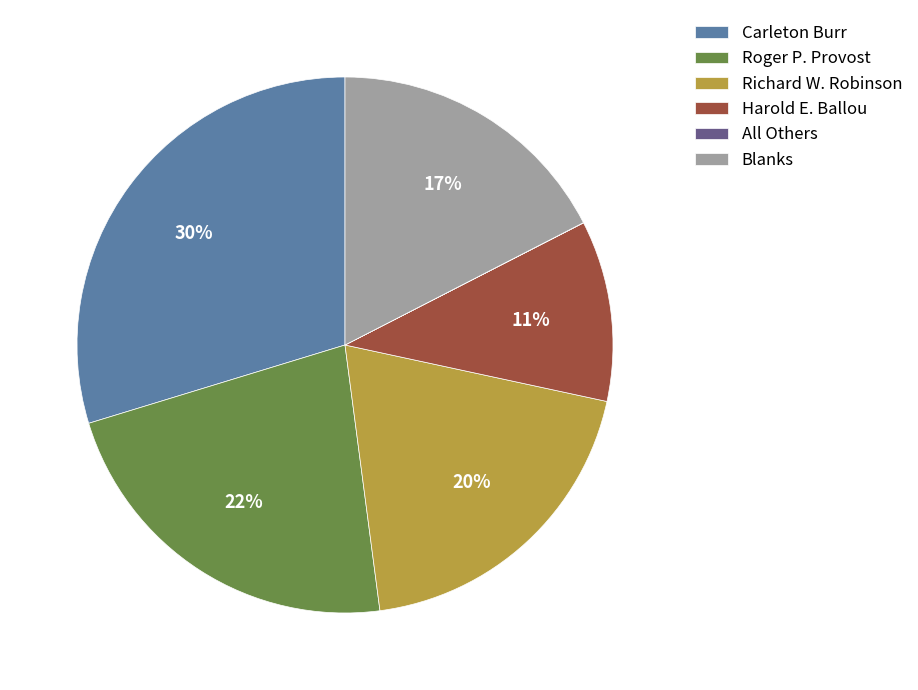

Do Blanks and Harold E. Ballou together represent more than half of the pie?

No